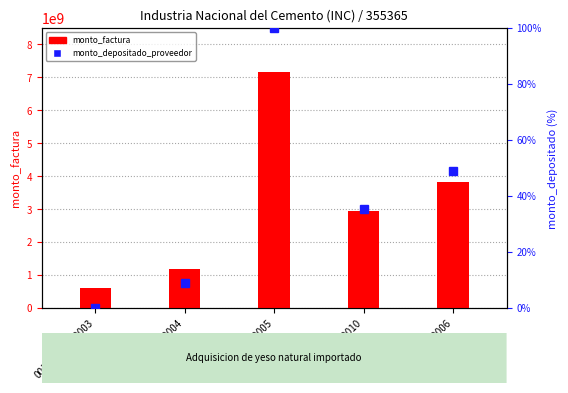

Which series has the largest total across all categories?

monto_factura